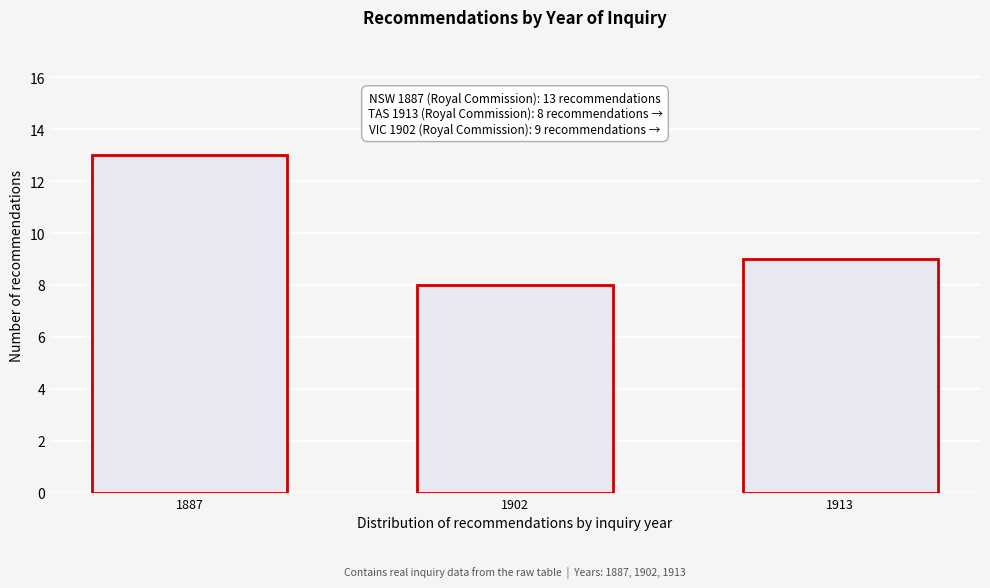

Reading left to right, transcribe all the data shown in this chart.

1887=13	1902=8	1913=9